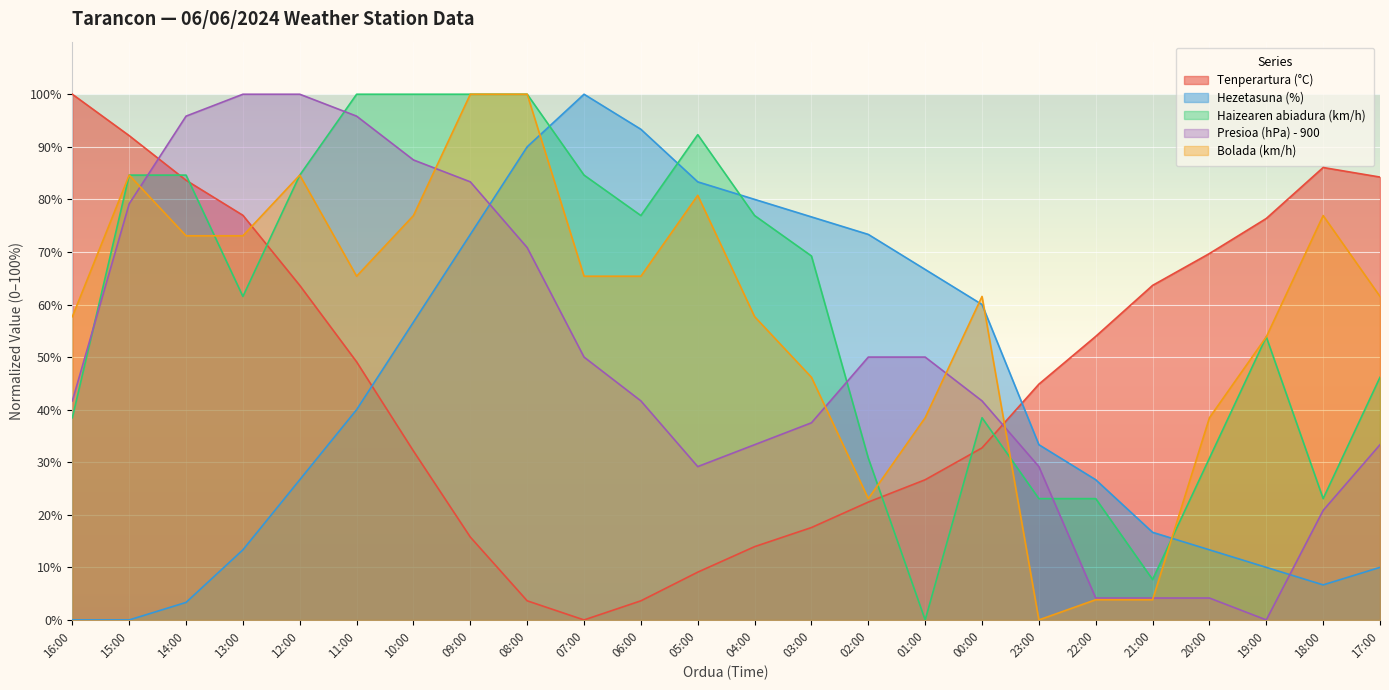

What is the sum of the Haizearen abiadura (km/h) values at 21:00 and 04:00?

84.6